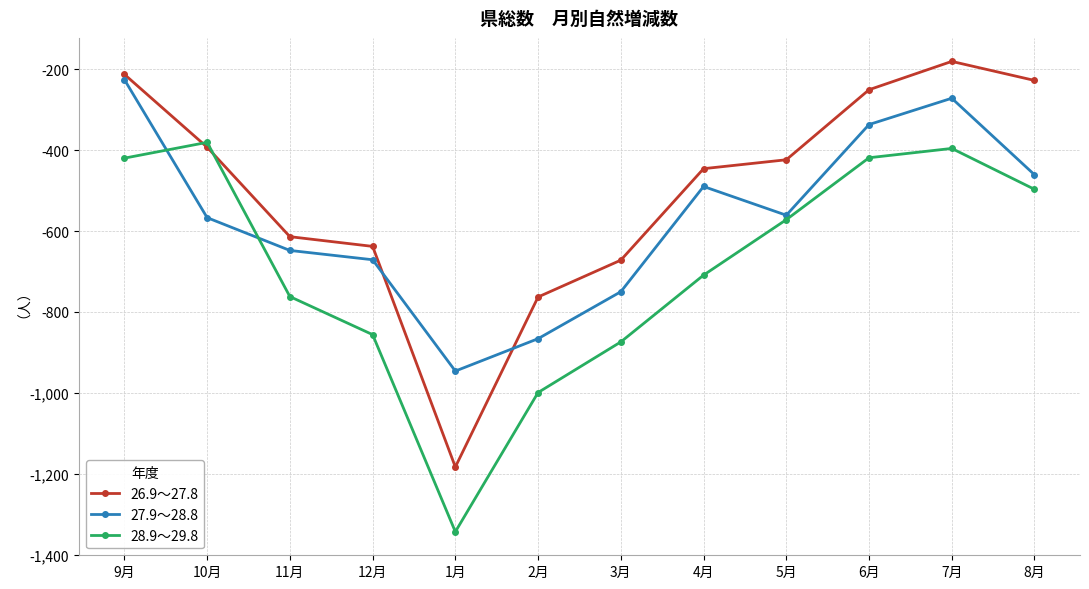

How many interior local valleys does the 26.9～27.8 series have?

1